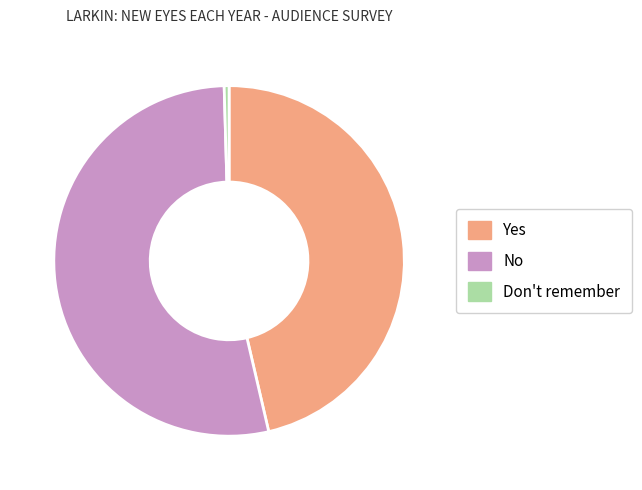

Which slice represents more than half of the pie?

No